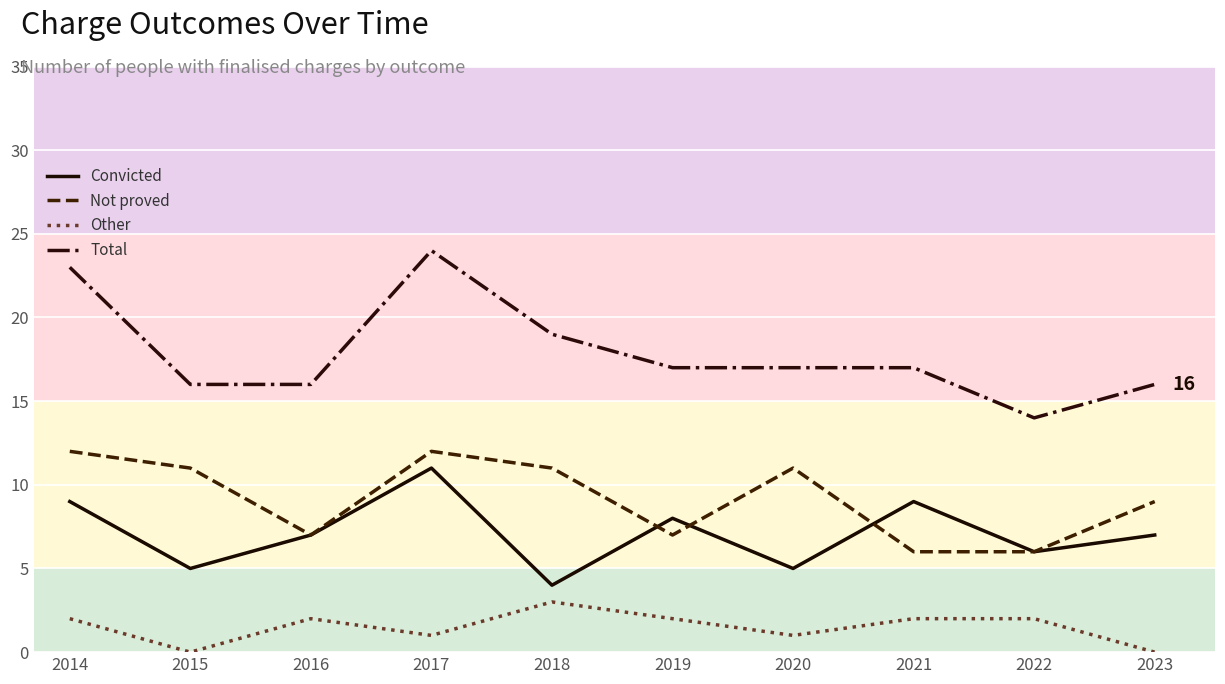

How many Convicted values are between 5 and 9?

8